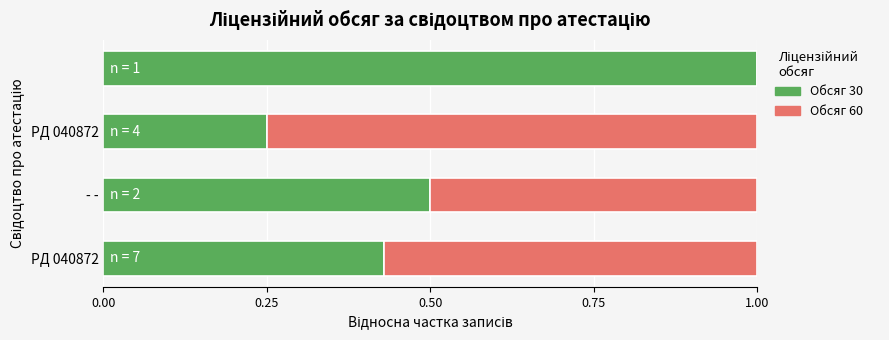

How many categories are shown in the chart?

4